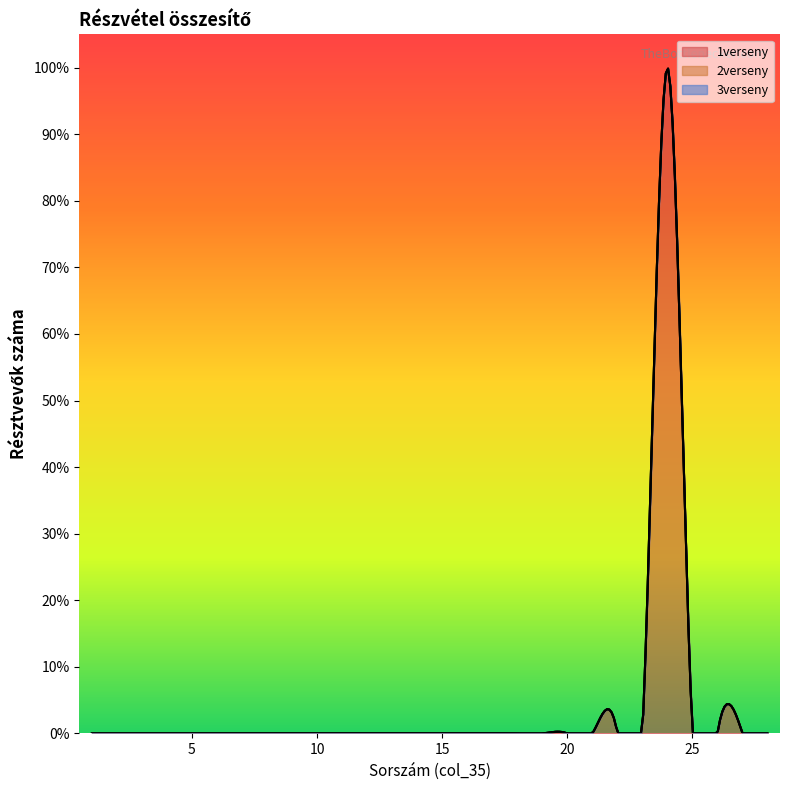

Is the value of 2verseny at 3 greater than the value of 1verseny at 27?

No